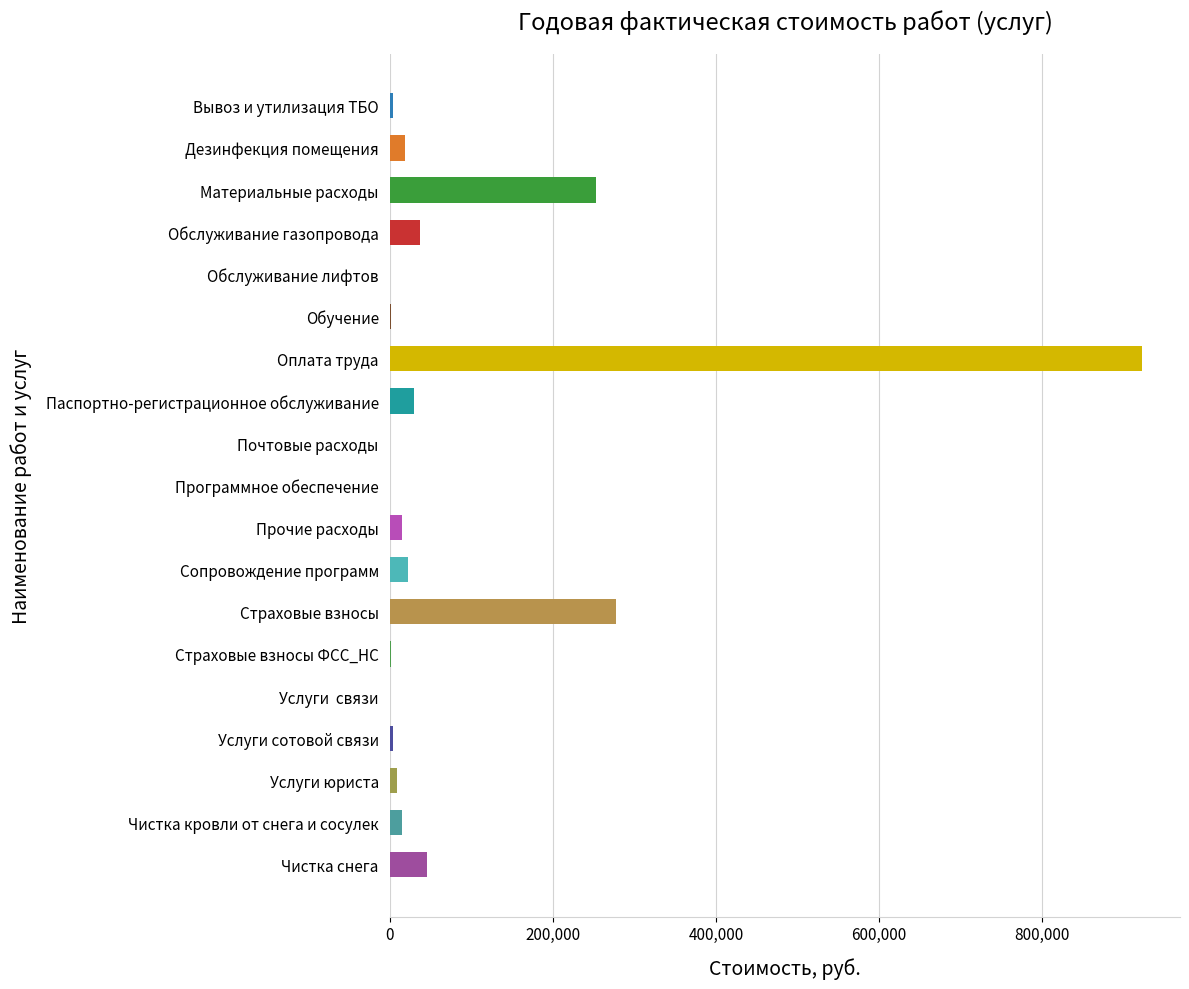

Where is the data nearest to the value 461646?

Страховые взносы